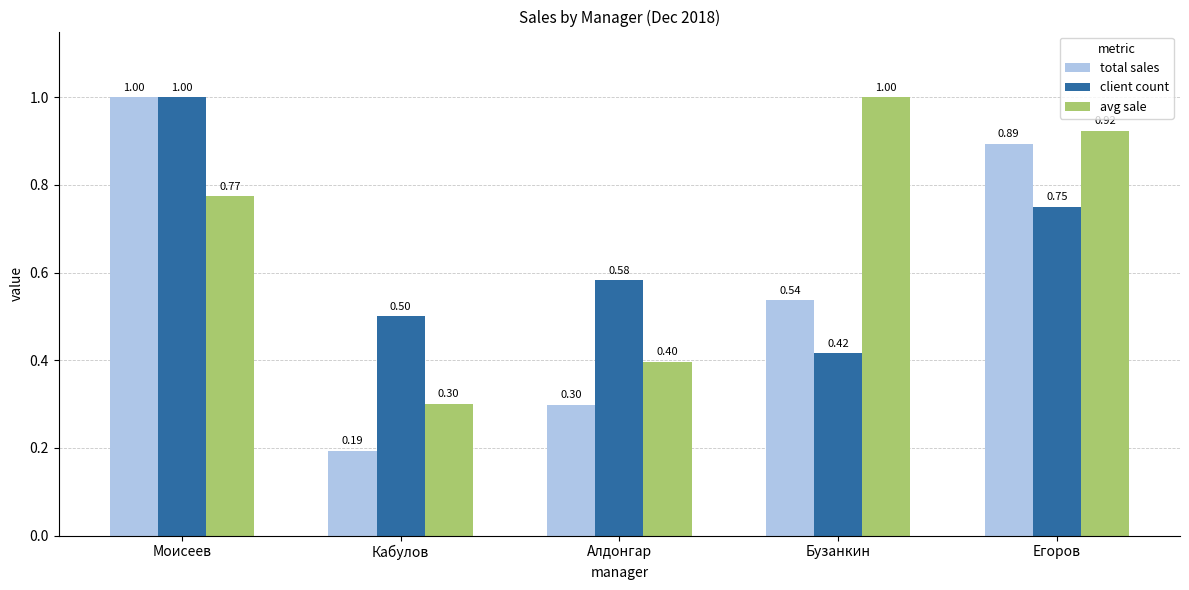

How many categories are shown in the chart?

5